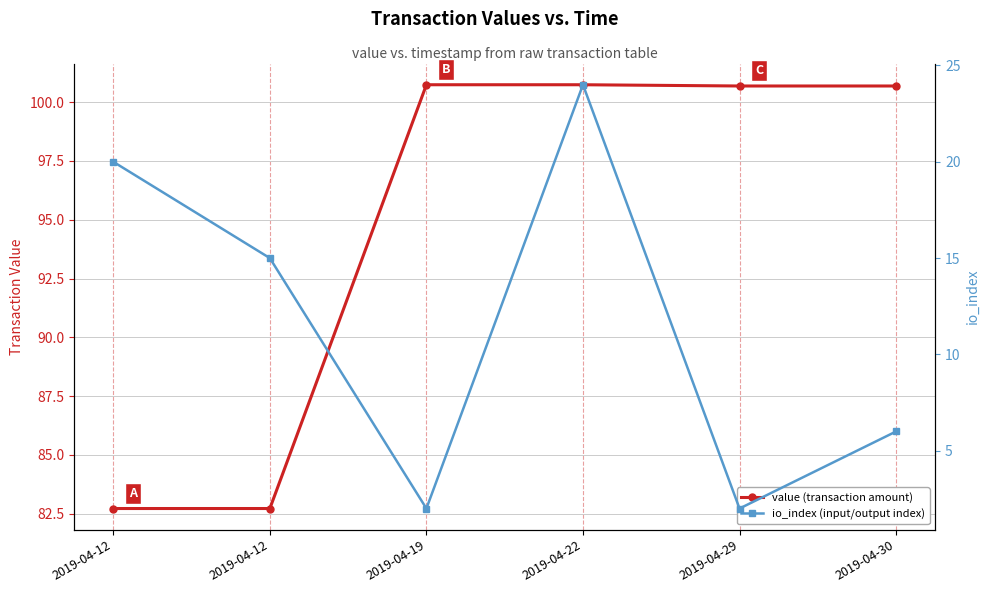

Reading right to left, transcribe all the data shown in this chart.

value (transaction amount): 100.7	100.7	100.7	100.7	82.7	82.7
io_index (input/output index): 6.0	2.0	24.0	2.0	15.0	20.0